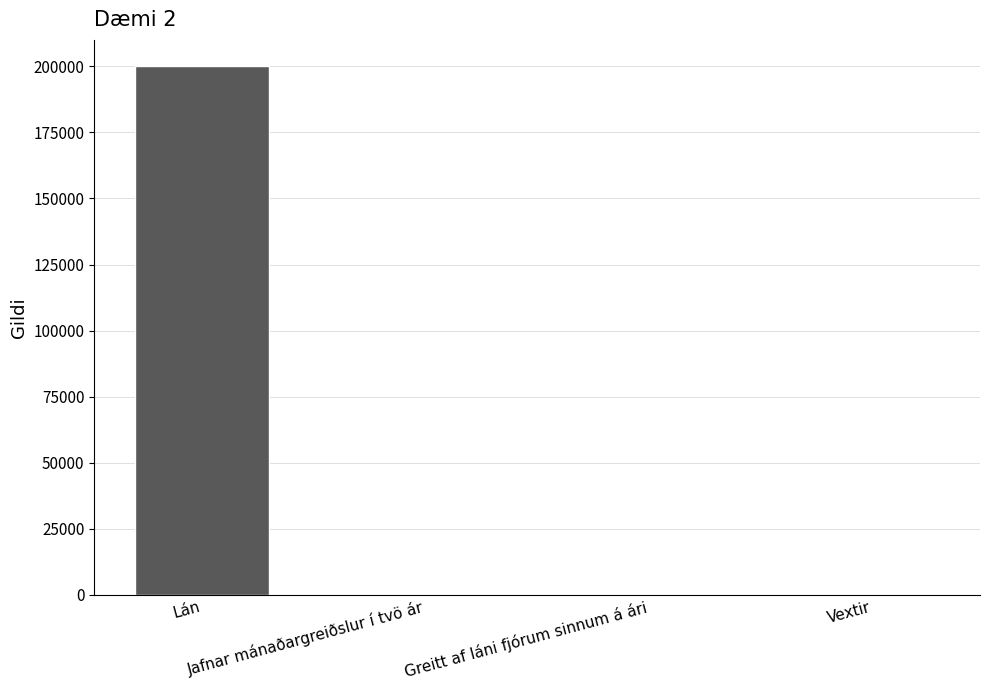

What is the sum of all values?

200006.1